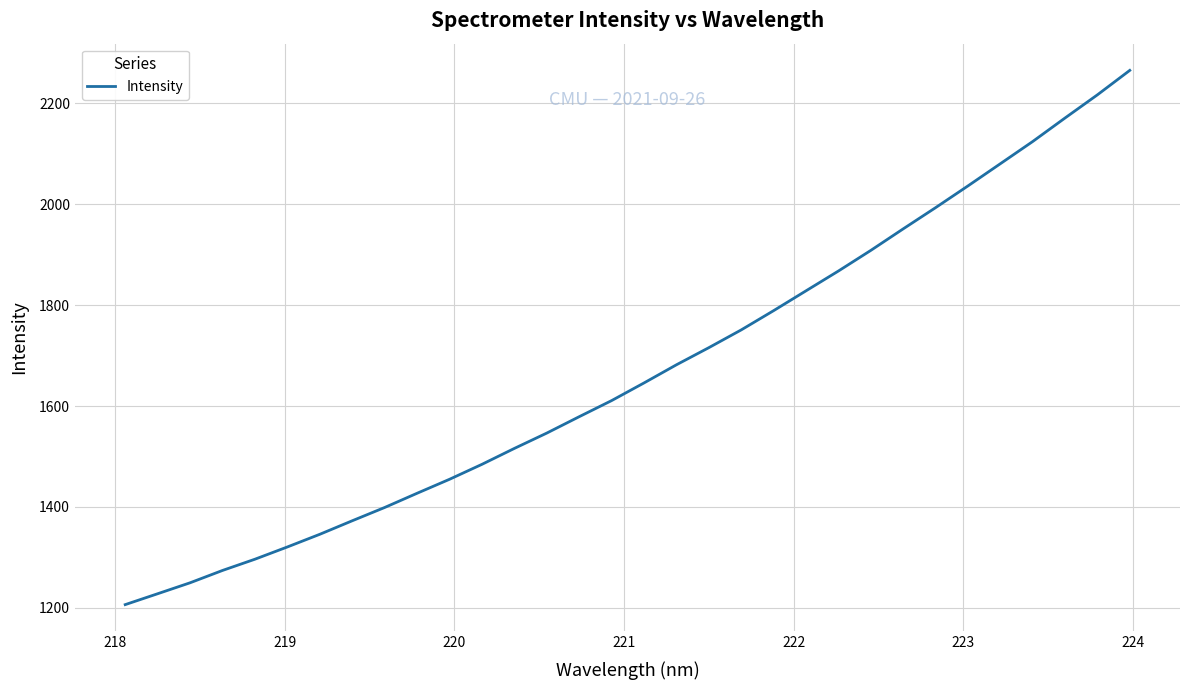

How many series are shown in this chart?

1